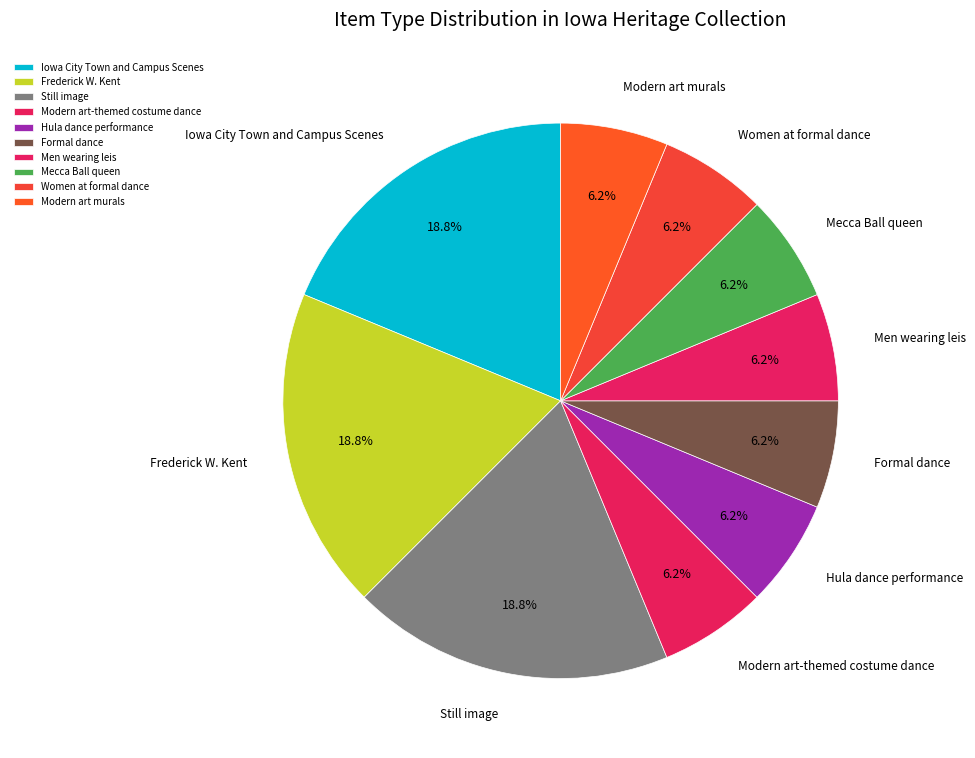

Does Modern art murals account for over 50% of the chart?

No